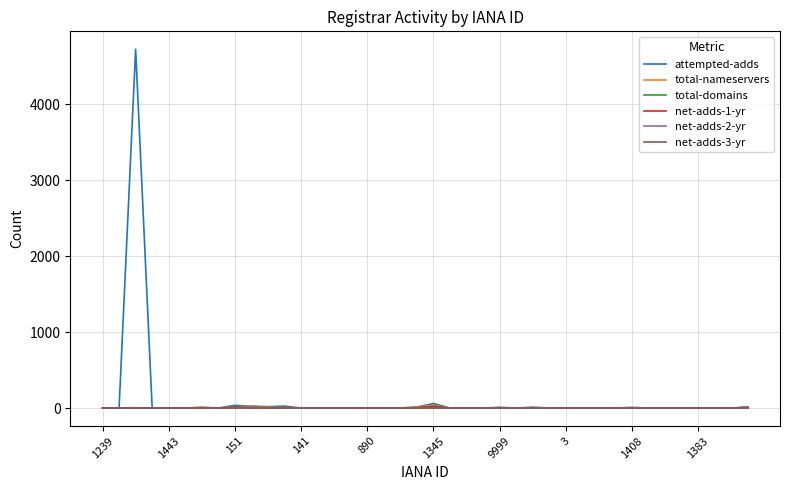

Which series has the widest spread of values?

attempted-adds